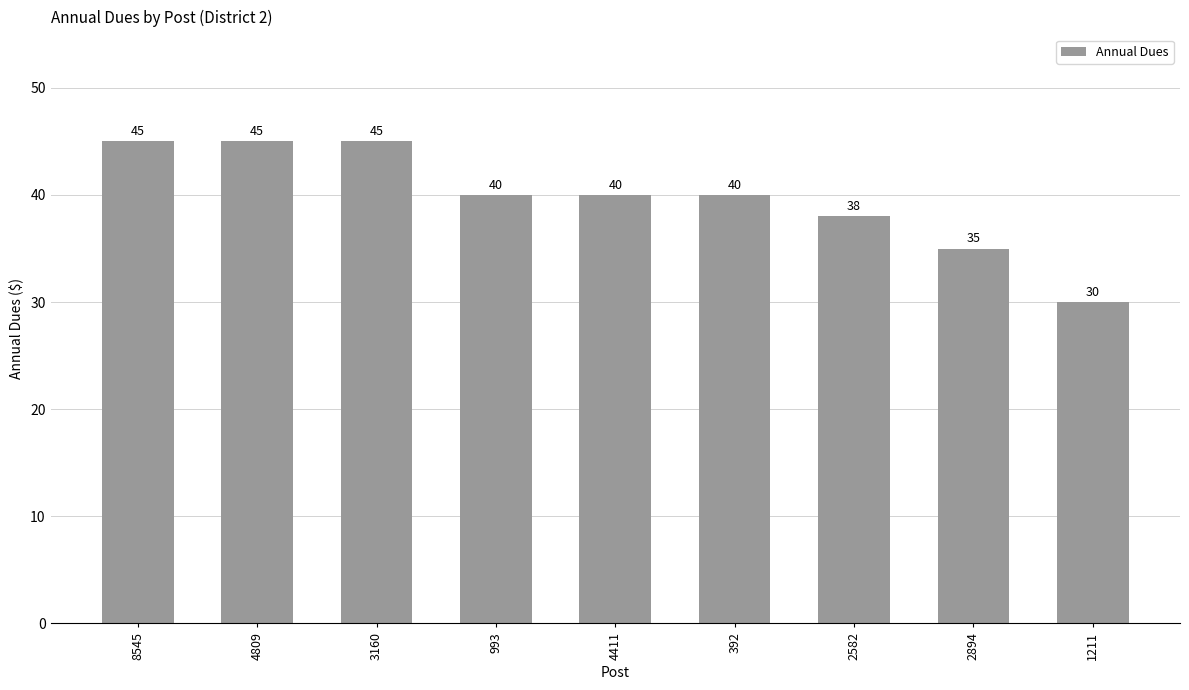

Reading right to left, extract all data points from this chart.

1211=30	2894=35	2582=38	392=40	4411=40	993=40	3160=45	4809=45	8545=45